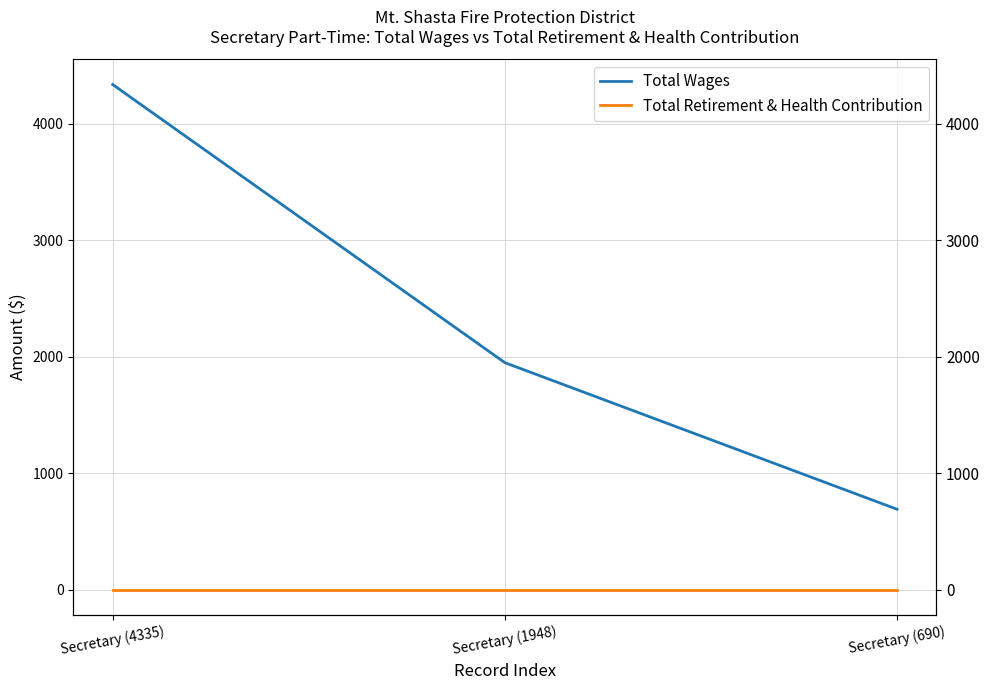

Reading left to right, transcribe all the data shown in this chart.

Total Wages: 4335	1948	690
Total Retirement & Health Contribution: 0	0	0